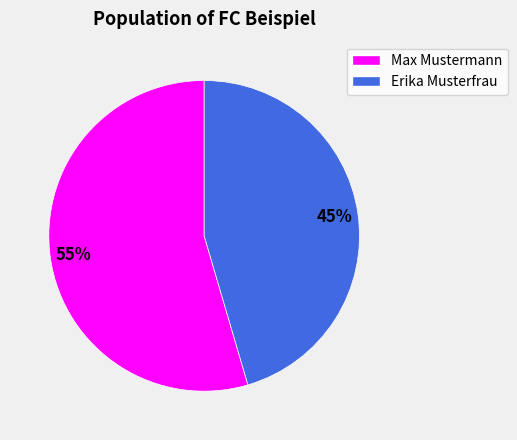

Between Max Mustermann and Erika Musterfrau, which is larger?

Max Mustermann